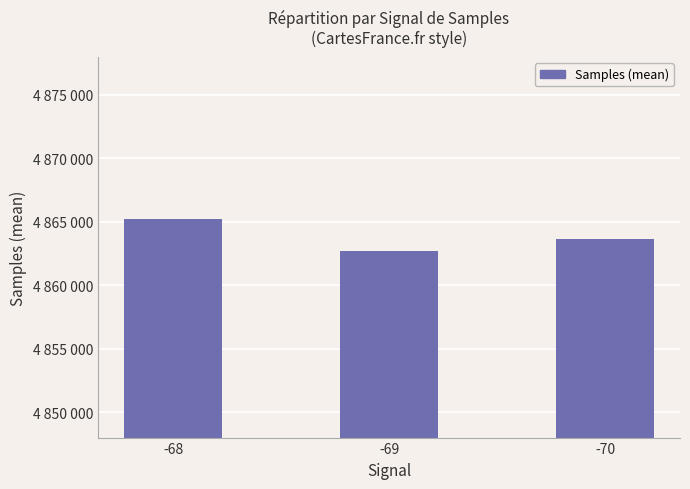

Does the chart contain stacked bars?

No